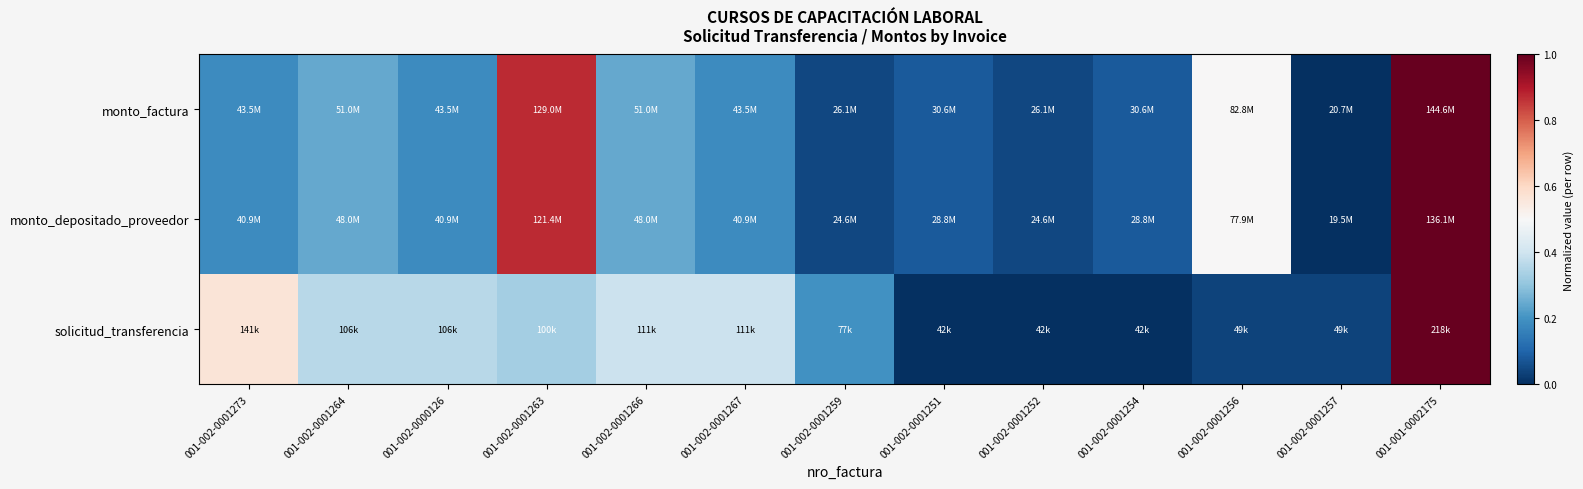

Reading left to right, what are all the values shown in this chart?

monto_factura: 001-002-0001273=0.2	001-002-0001264=0.2	001-002-0000126=0.2	001-002-0001263=0.9	001-002-0001266=0.2	001-002-0001267=0.2	001-002-0001259=0.0	001-002-0001251=0.1	001-002-0001252=0.0	001-002-0001254=0.1	001-002-0001256=0.5	001-002-0001257=0.0	001-001-0002175=1.0
monto_depositado_proveedor: 001-002-0001273=0.2	001-002-0001264=0.2	001-002-0000126=0.2	001-002-0001263=0.9	001-002-0001266=0.2	001-002-0001267=0.2	001-002-0001259=0.0	001-002-0001251=0.1	001-002-0001252=0.0	001-002-0001254=0.1	001-002-0001256=0.5	001-002-0001257=0.0	001-001-0002175=1.0
solicitud_transferencia: 001-002-0001273=0.6	001-002-0001264=0.4	001-002-0000126=0.4	001-002-0001263=0.3	001-002-0001266=0.4	001-002-0001267=0.4	001-002-0001259=0.2	001-002-0001251=0.0	001-002-0001252=0.0	001-002-0001254=0.0	001-002-0001256=0.0	001-002-0001257=0.0	001-001-0002175=1.0